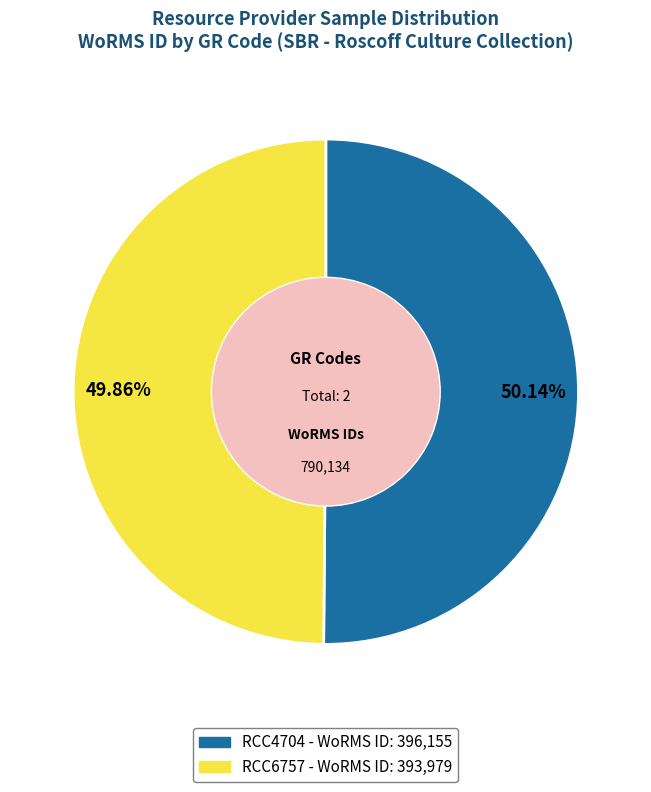

Is there any slice that represents more than half of the pie?

Yes